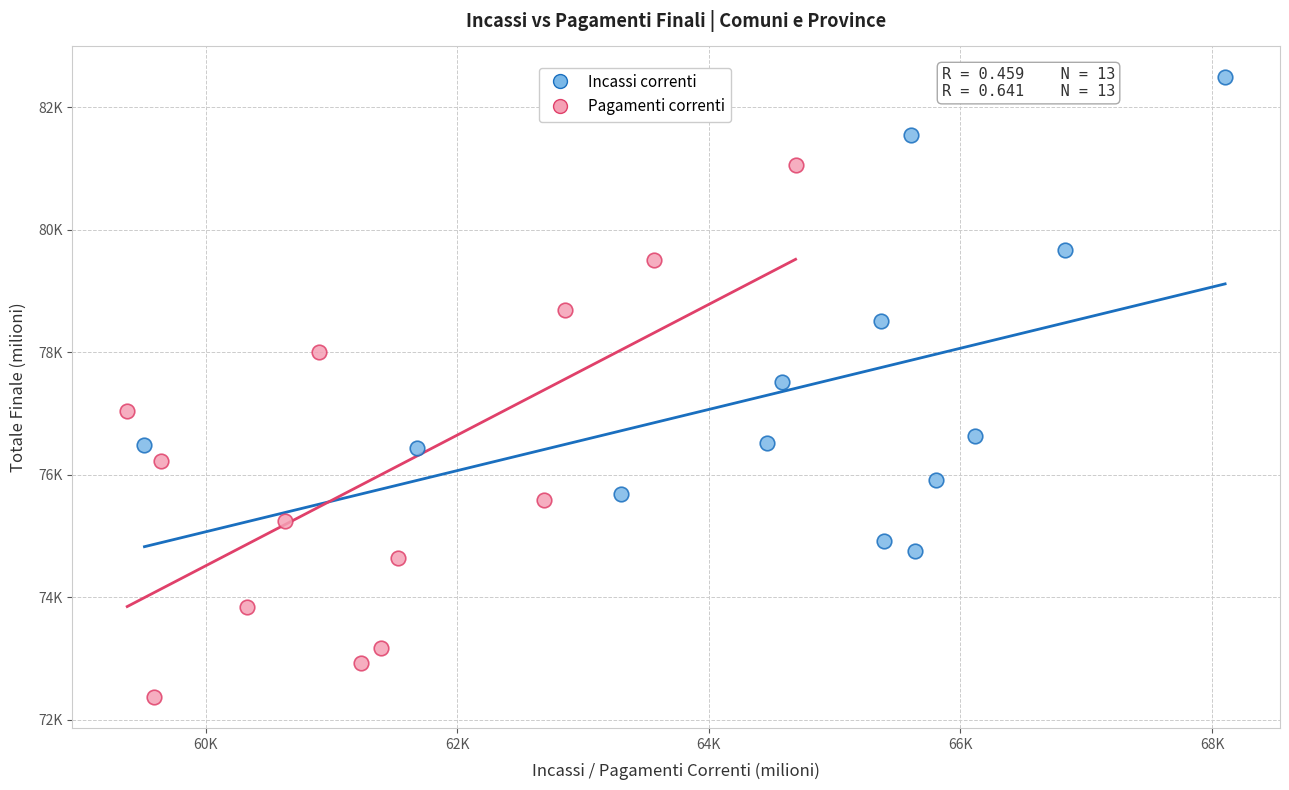

Which series has the widest spread of Y values?

Pagamenti correnti